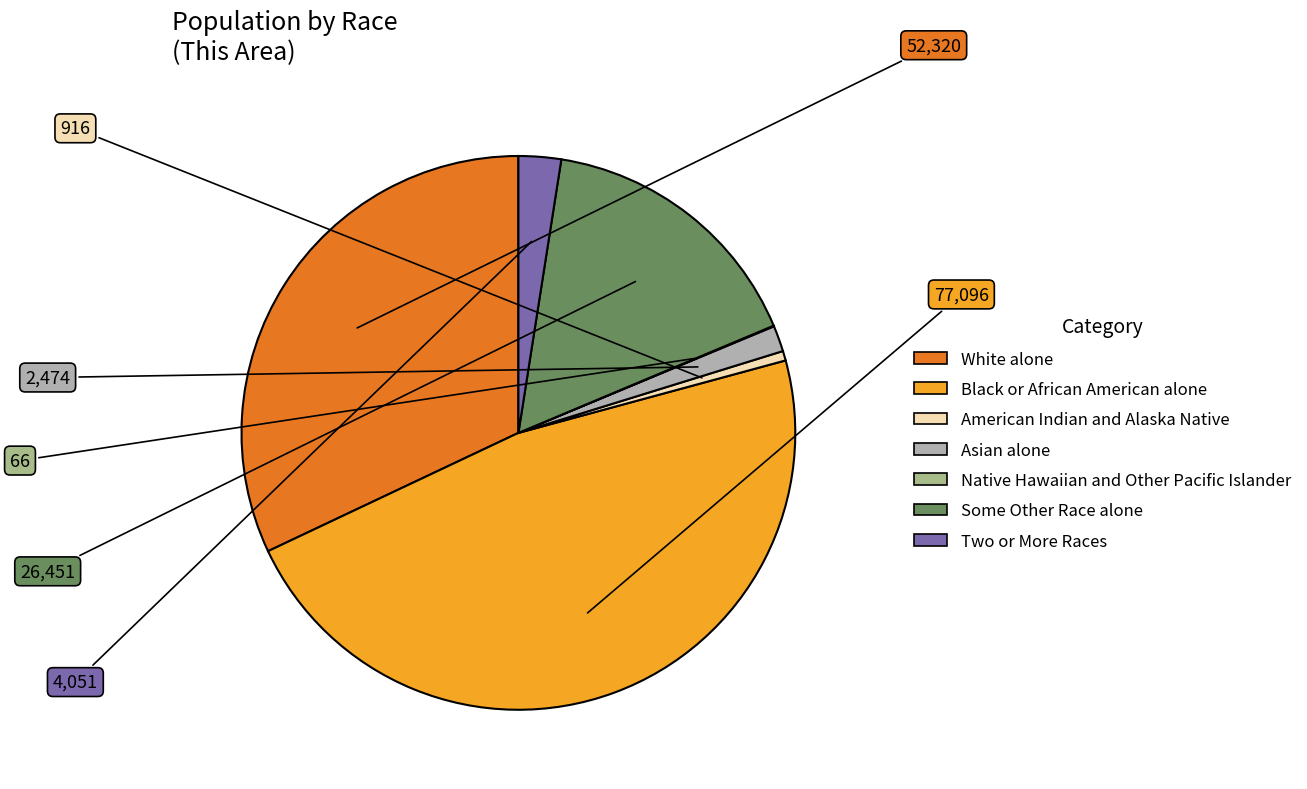

What is the largest slice in the pie chart?

Black or African American alone